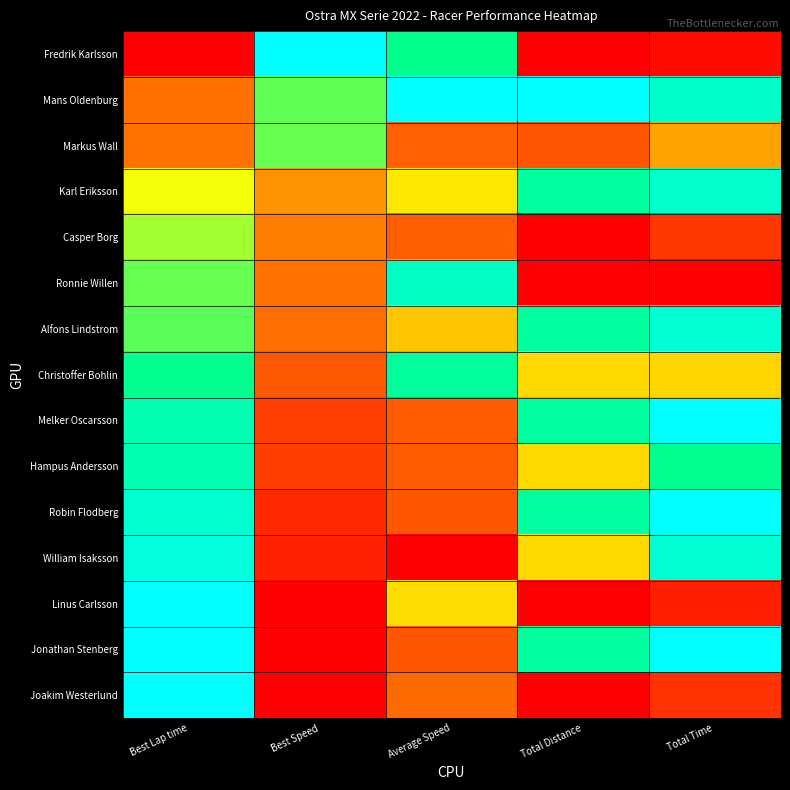

Rank the series at Average Speed from highest to lowest value.

Mans Oldenburg, Ronnie Willen, Christoffer Bohlin, Fredrik Karlsson, Karl Eriksson, Linus Carlsson, Alfons Lindstrom, Joakim Westerlund, Markus Wall, Casper Borg, Hampus Andersson, Melker Oscarsson, Jonathan Stenberg, Robin Flodberg, William Isaksson